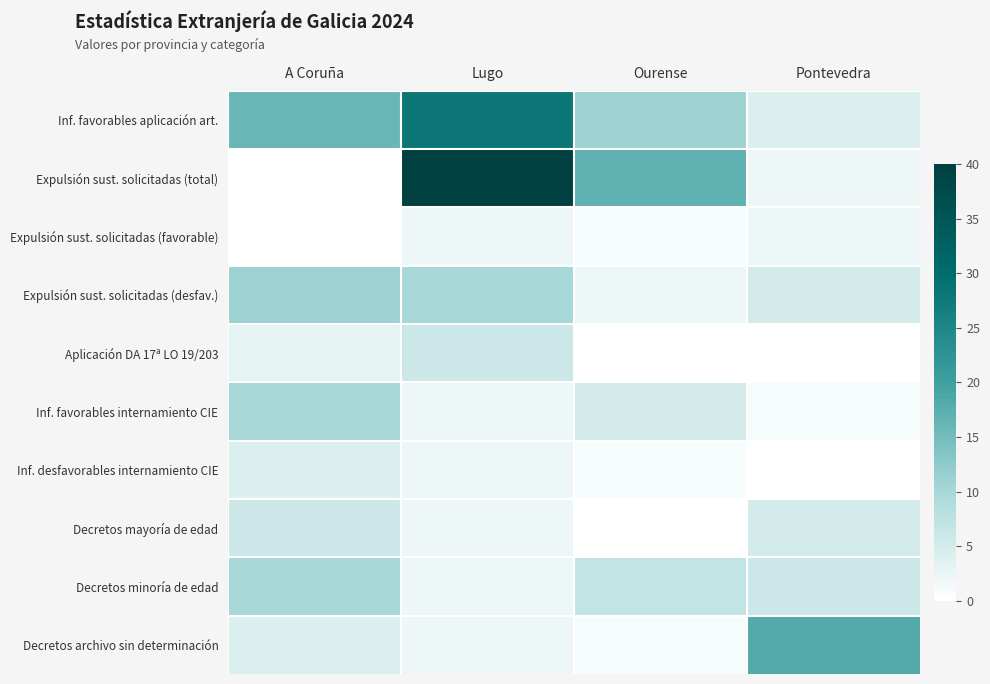

Reading left to right, extract all data points from this chart.

Inf. favorables aplicación art.: A Coruña=16	Lugo=28	Ourense=11	Pontevedra=4
Expulsión sust. solicitadas (total): A Coruña=0	Lugo=40	Ourense=17	Pontevedra=2
Expulsión sust. solicitadas (favorable): A Coruña=0	Lugo=2	Ourense=1	Pontevedra=2
Expulsión sust. solicitadas (desfav.): A Coruña=11	Lugo=10	Ourense=2	Pontevedra=5
Aplicación DA 17ª LO 19/203: A Coruña=3	Lugo=6	Ourense=0	Pontevedra=0
Inf. favorables internamiento CIE: A Coruña=10	Lugo=2	Ourense=5	Pontevedra=1
Inf. desfavorables internamiento CIE: A Coruña=4	Lugo=2	Ourense=1	Pontevedra=0
Decretos mayoría de edad: A Coruña=6	Lugo=2	Ourense=0	Pontevedra=5
Decretos minoría de edad: A Coruña=10	Lugo=2	Ourense=7	Pontevedra=6
Decretos archivo sin determinación: A Coruña=4	Lugo=2	Ourense=1	Pontevedra=18